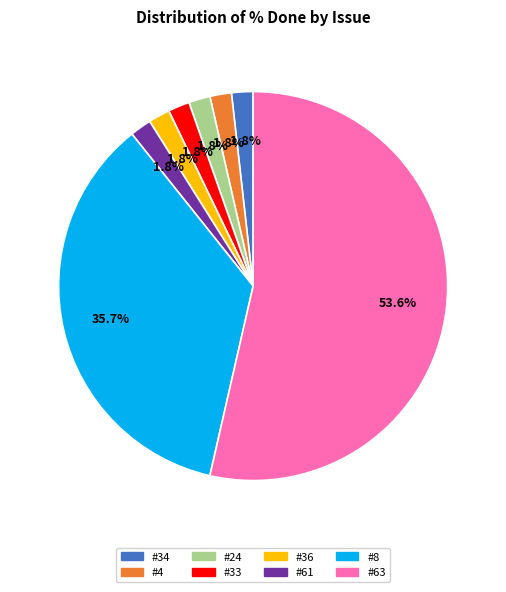

To the nearest percent, what is the difference between the #4 and #8 slice percentages?

34%